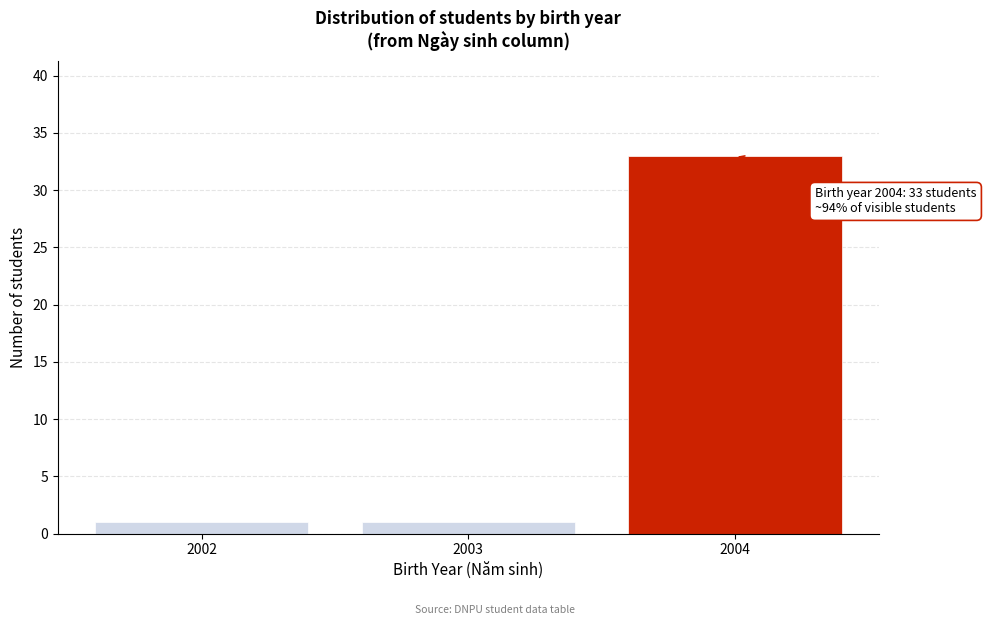

Reading left to right, list all the values displayed in this chart.

2002=1	2003=1	2004=33